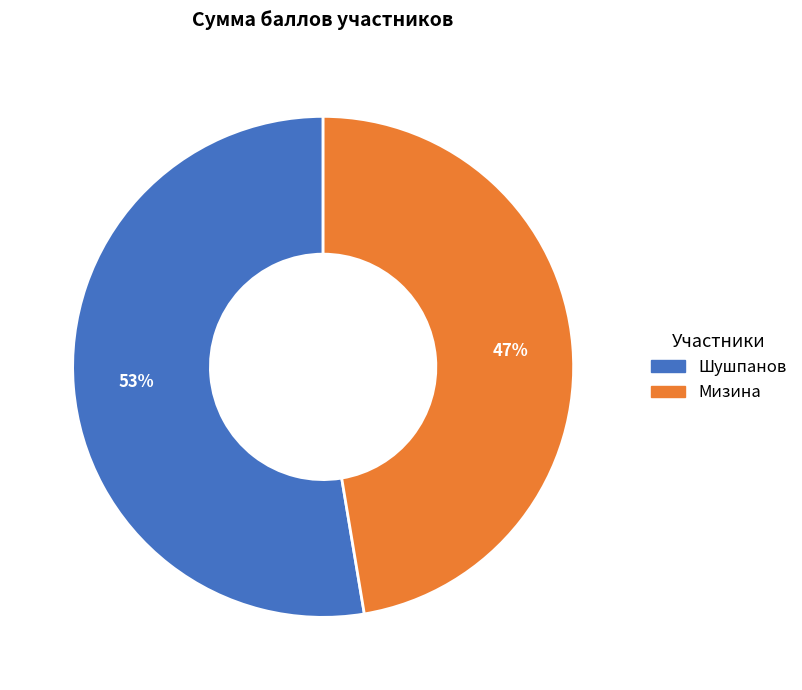

What is the ratio of the value at Шушпанов to the value at Мизина?

1.1